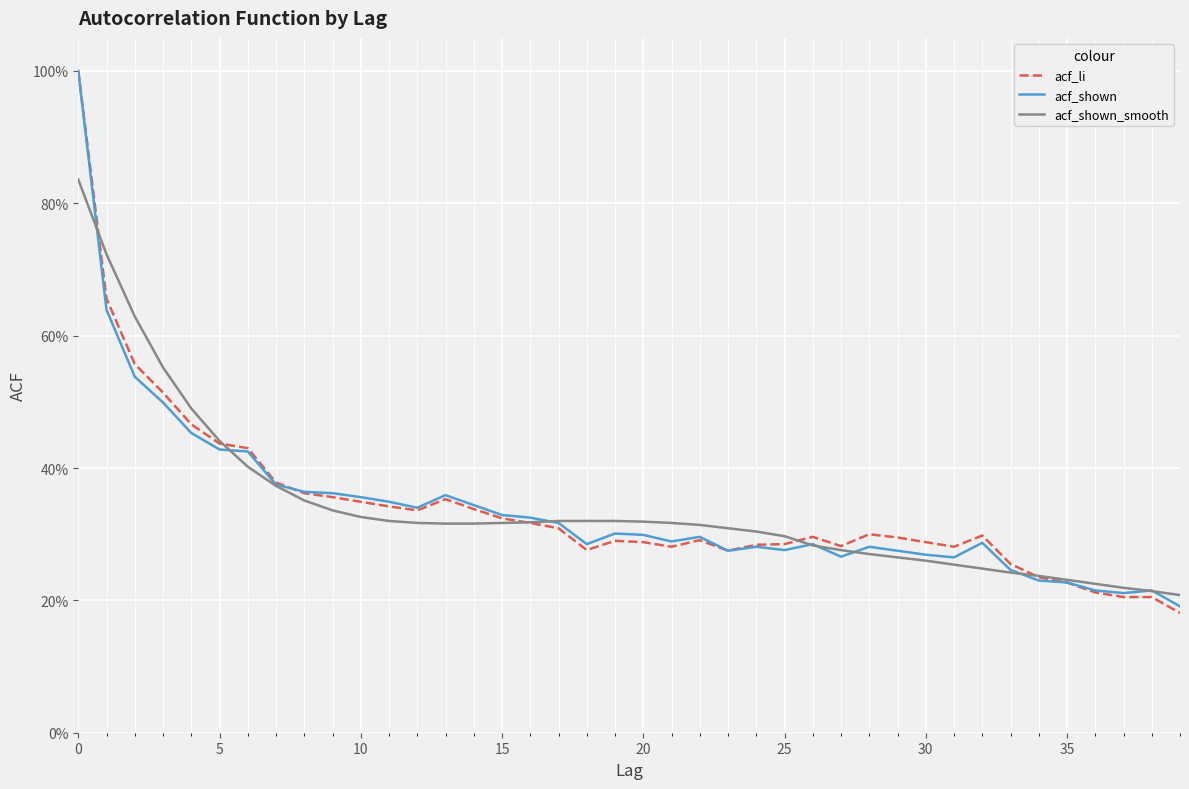

Which series has the largest range (max minus min)?

acf_li